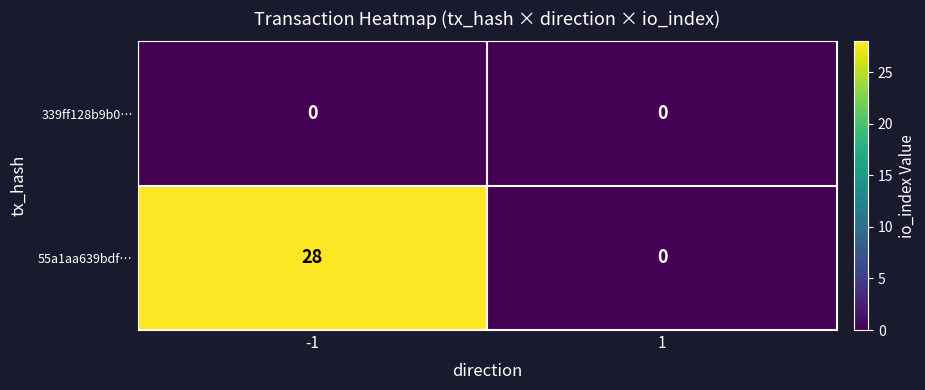

List the series in order of their peak value, lowest first.

339ff128b9b0…, 55a1aa639bdf…